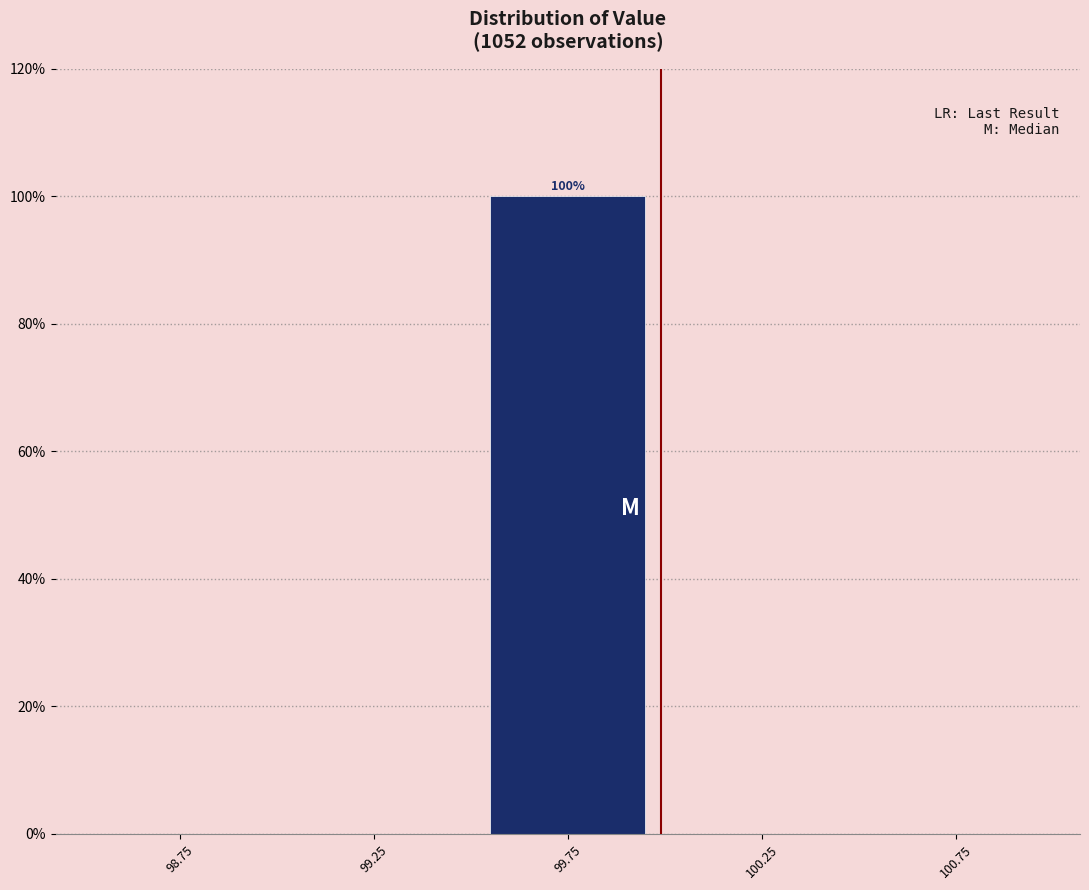

Over which range of the x-axis is the bar tallest?

99.5 to 100.0